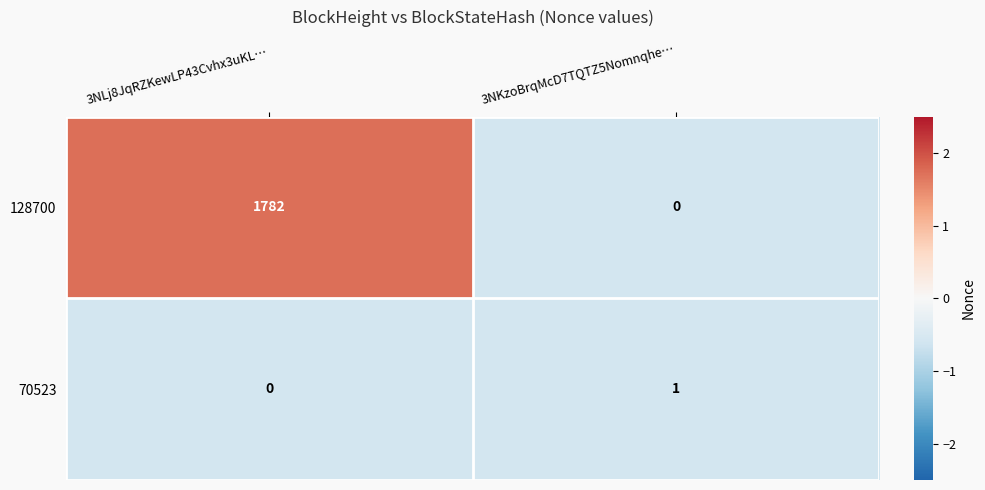

Is it true that 128700 equals 0 at 3NKzoBrqMcD7TQTZ5Nomnqhe…?

True